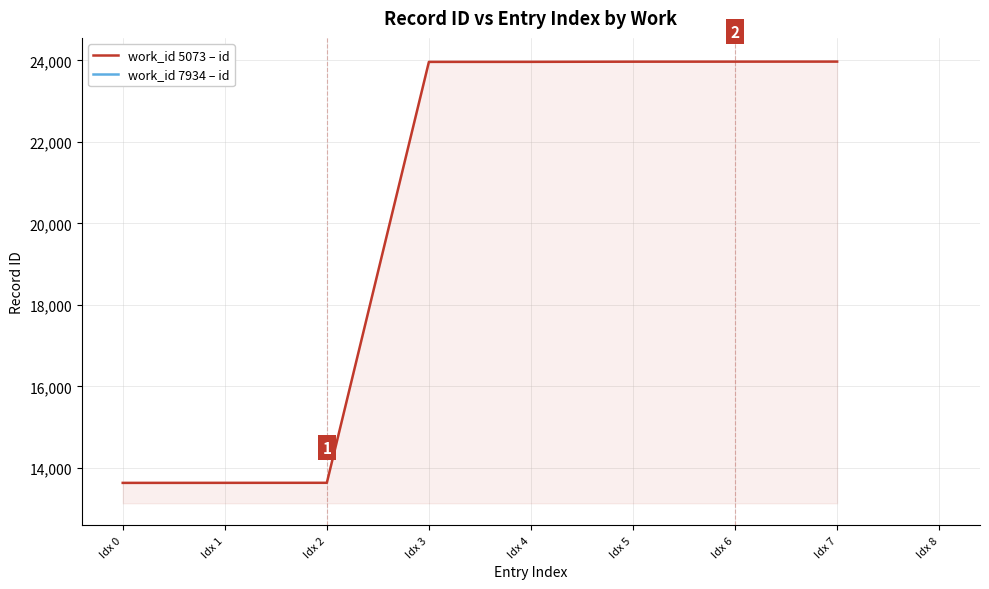

What is the value of the 1st point from the left?

13632